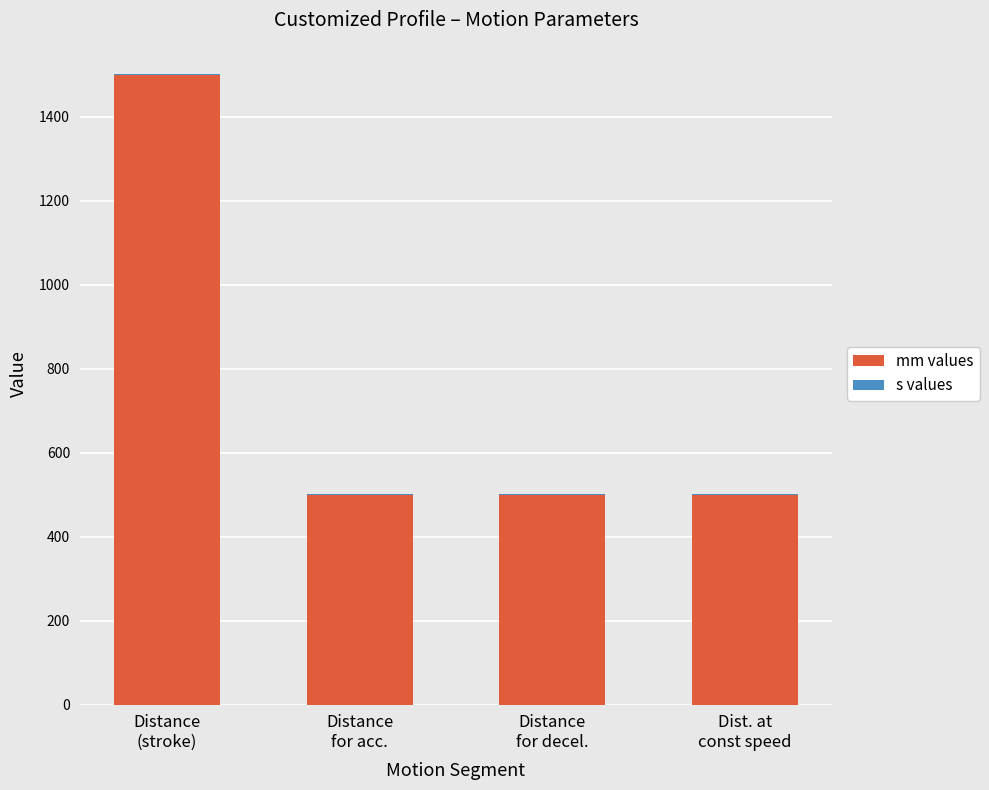

What is the highest value of the mm values series?

1500.0